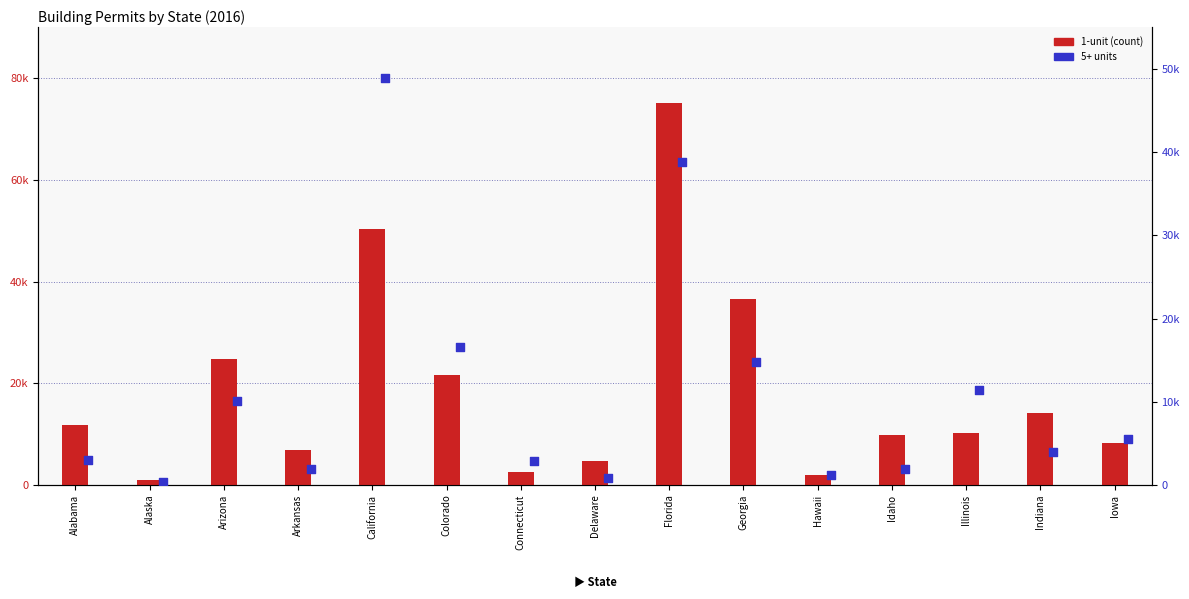

What are all the series names shown in the legend?

1-unit, 5+ units